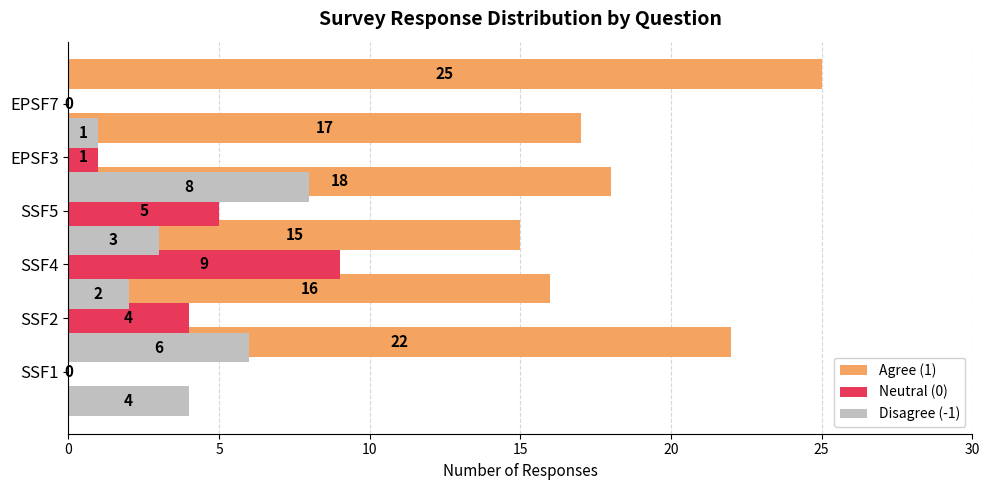

How many values in the Agree (1) series exceed 18?

2